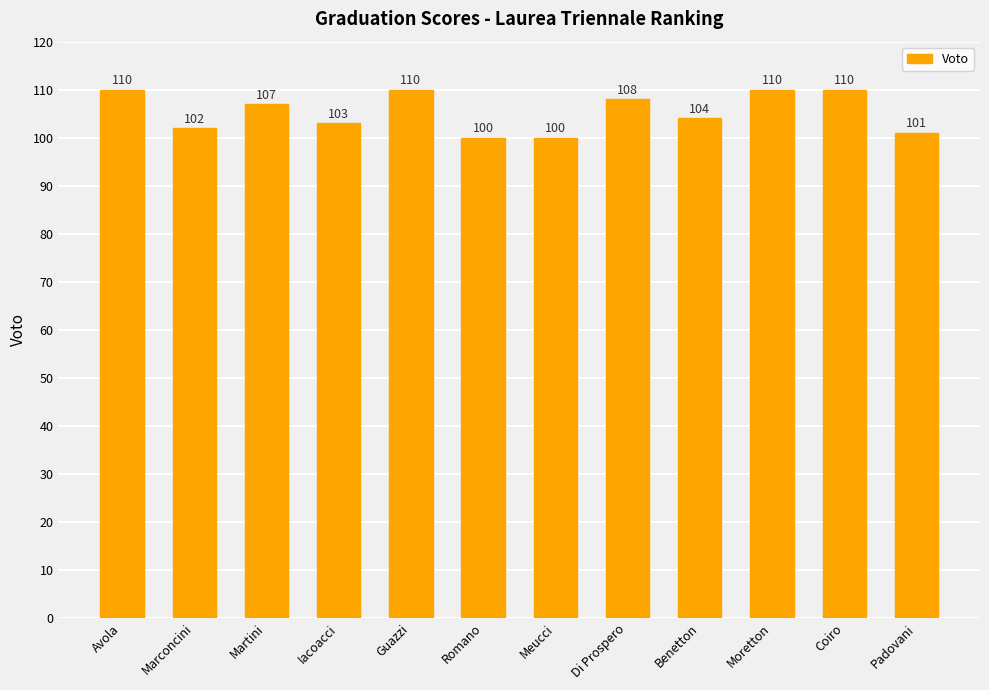

How many bars are there in total?

12